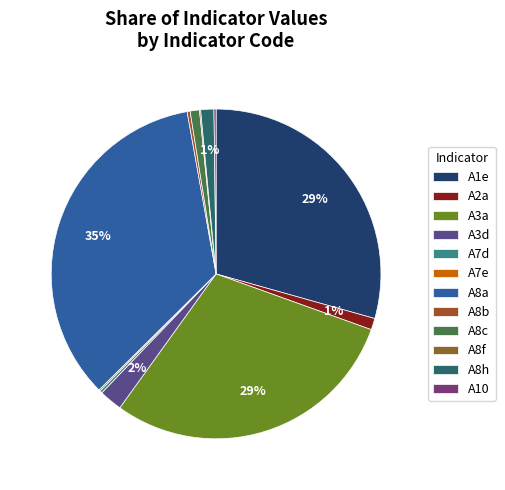

What percentage is the A3a slice, to the nearest percent?

29%